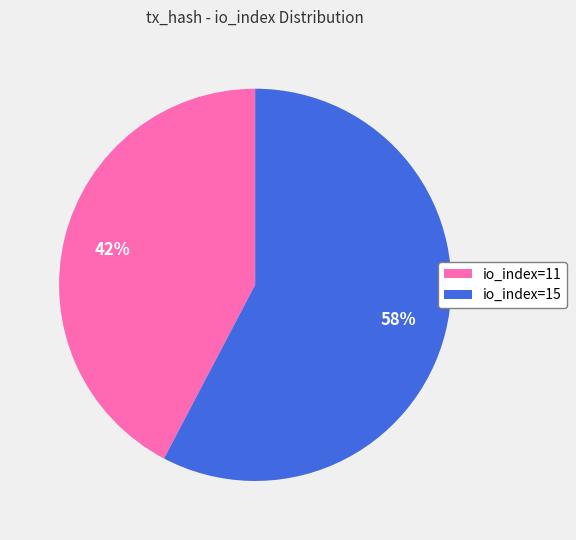

The io_index=11 slice represents 35% of the pie. True or false?

False